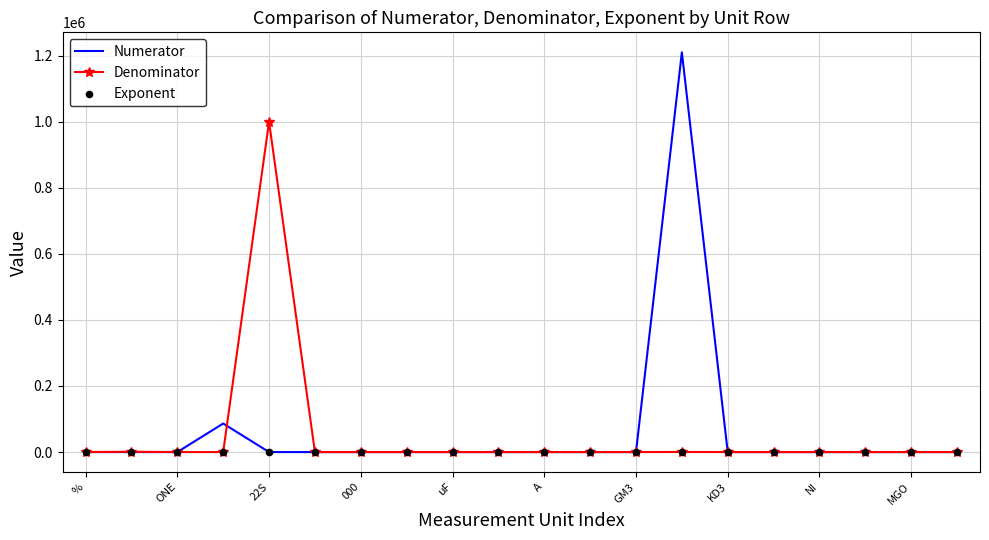

Which series has the largest total across all categories?

Numerator